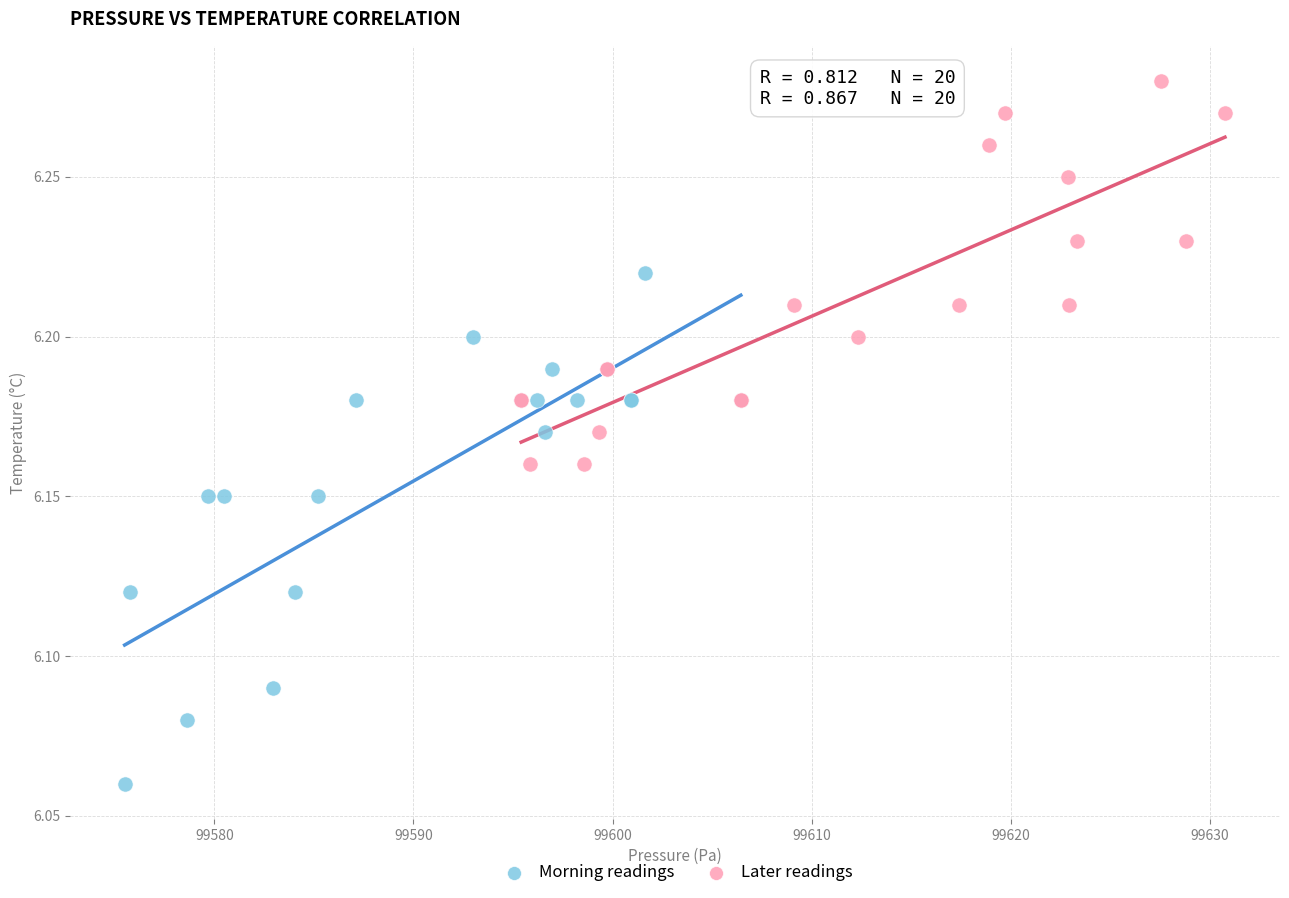

Which series contains the highest Y value?

Later readings